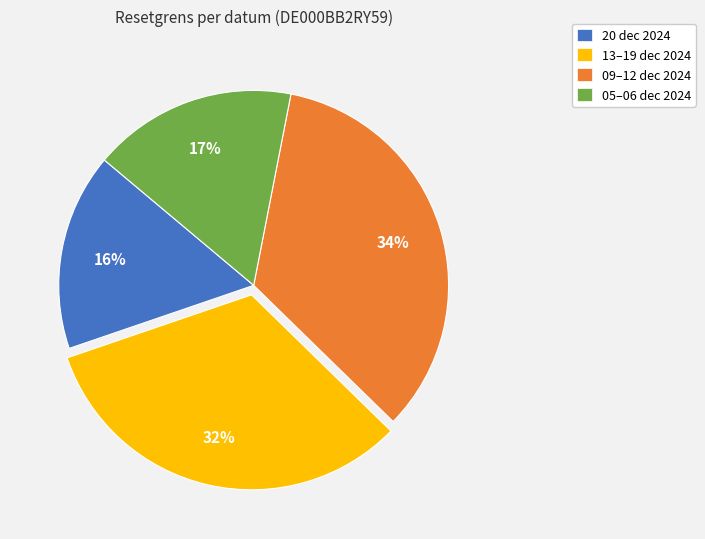

What percentage is the 05–06 dec 2024 slice, to the nearest percent?

17%